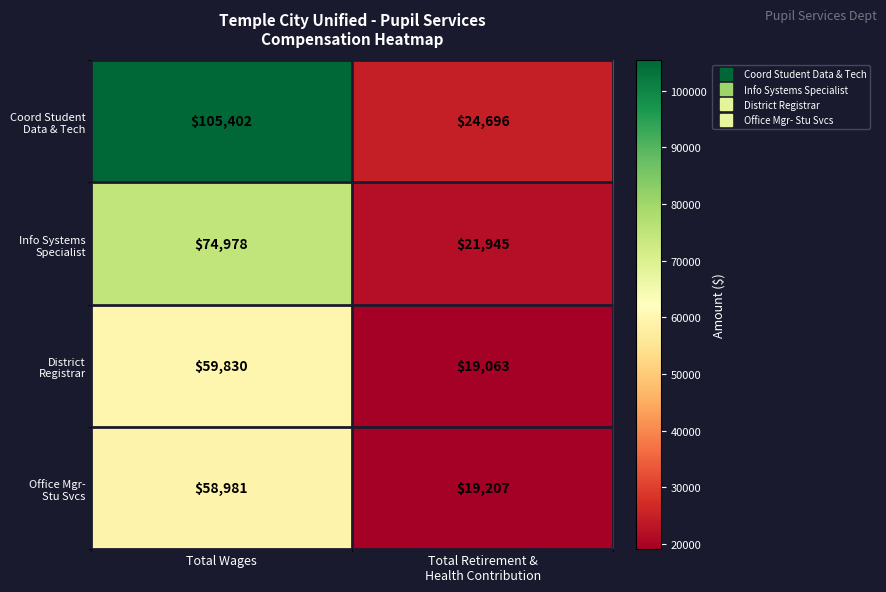

Which category has the highest value across all series?

Total Wages